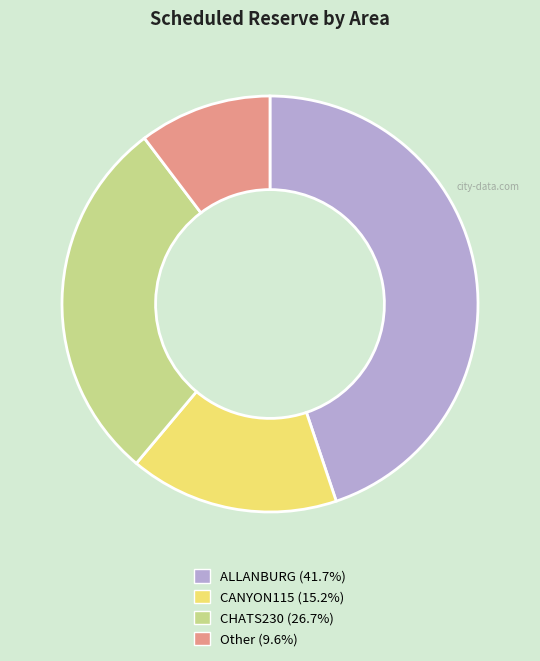

What is the ratio of the value at CANYON115 (15.2%) to the value at CHATS230 (26.7%)?

0.6